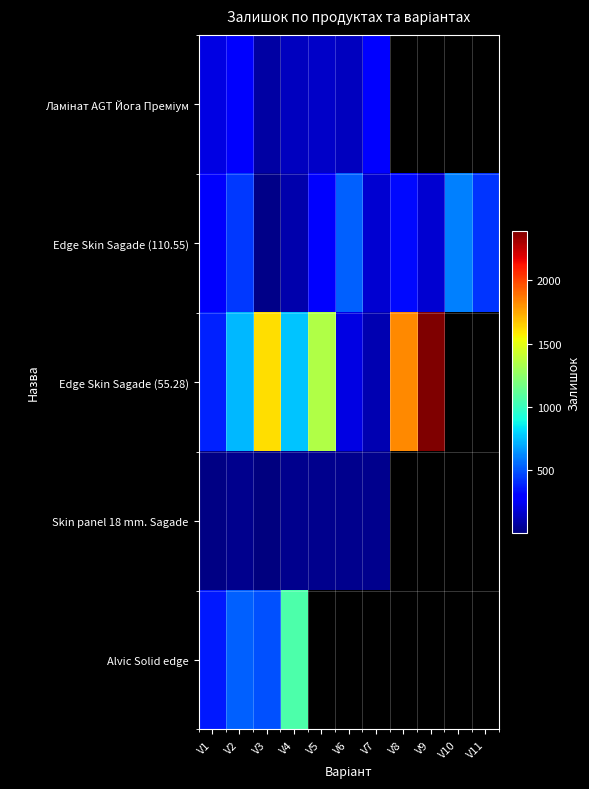

Which category has the lowest value across all series?

V3